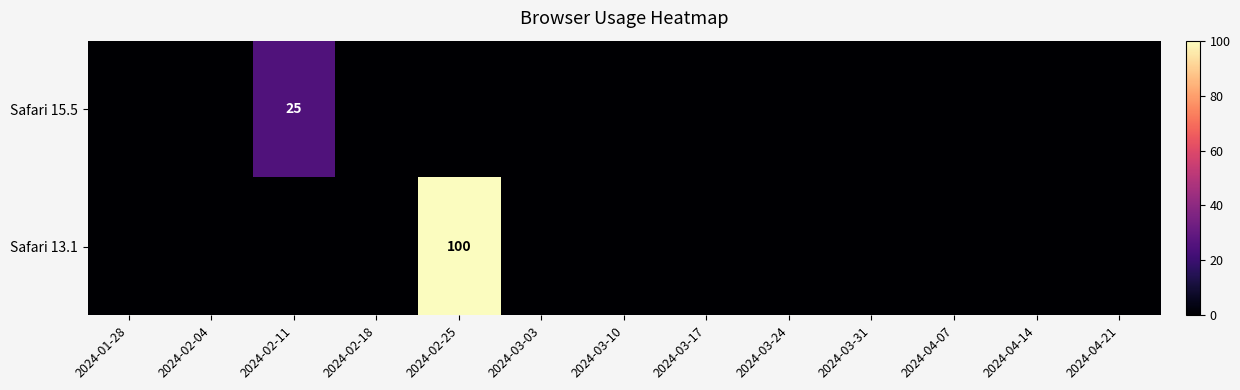

The value of Safari 13.1 at 2024-03-24 is 63. True or false?

False